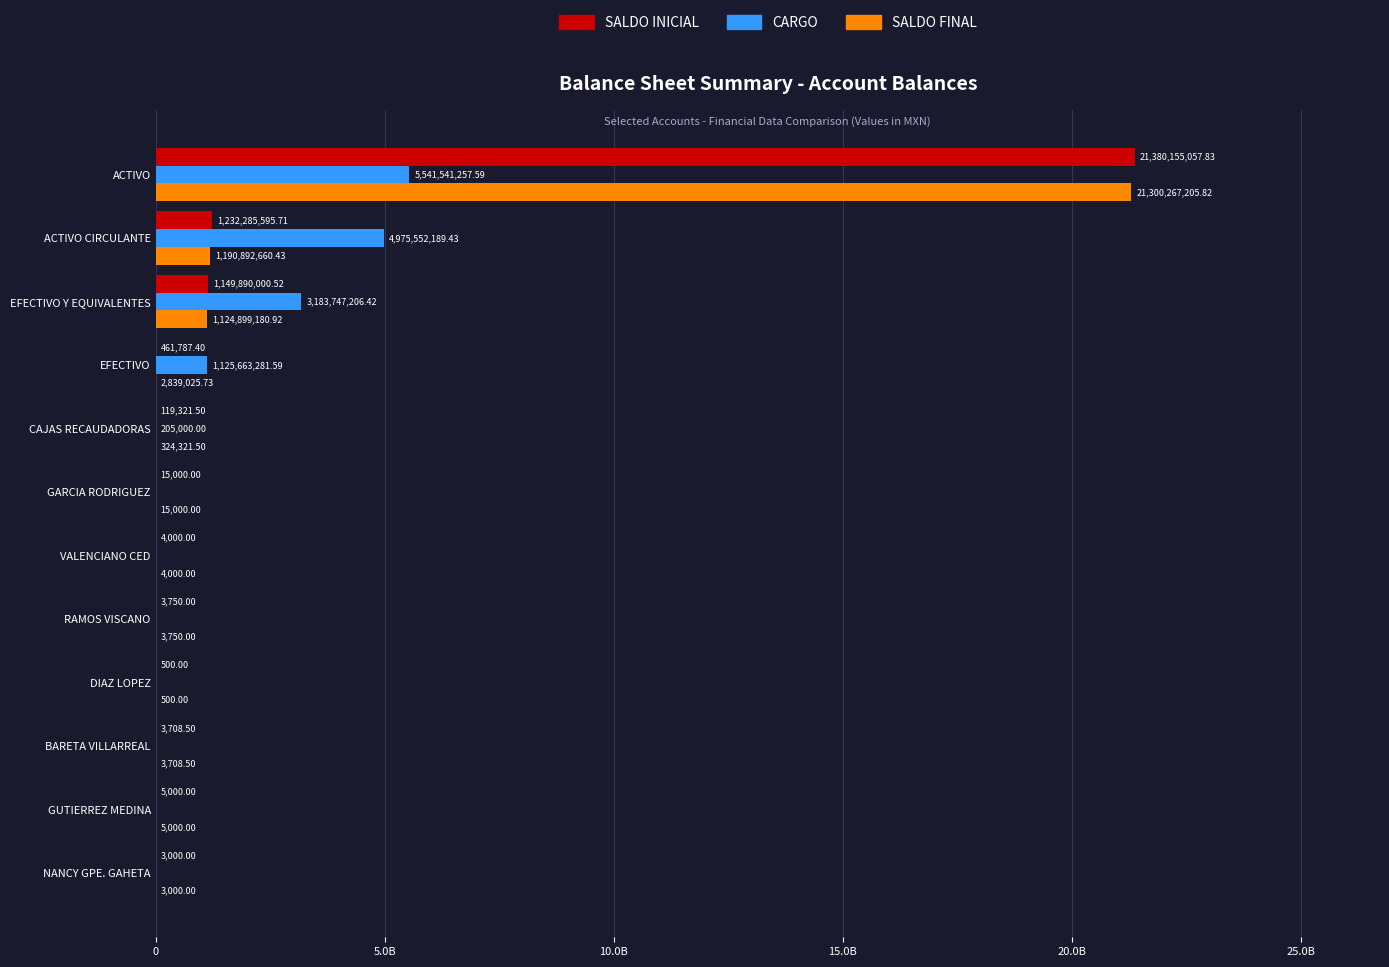

Reading left to right, list all the values displayed in this chart.

SALDO INICIAL: 3000.0	5000.0	3708.5	500.0	3750.0	4000.0	15000.0	119321.5	461787.4	1149890000.5	1232285595.7	21380155057.8
CARGO: 0.0	0.0	0.0	0.0	0.0	0.0	0.0	205000.0	1125663281.6	3183747206.4	4975552189.4	5541541257.6
SALDO FINAL: 3000.0	5000.0	3708.5	500.0	3750.0	4000.0	15000.0	324321.5	2839025.7	1124899180.9	1190892660.4	21300267205.8